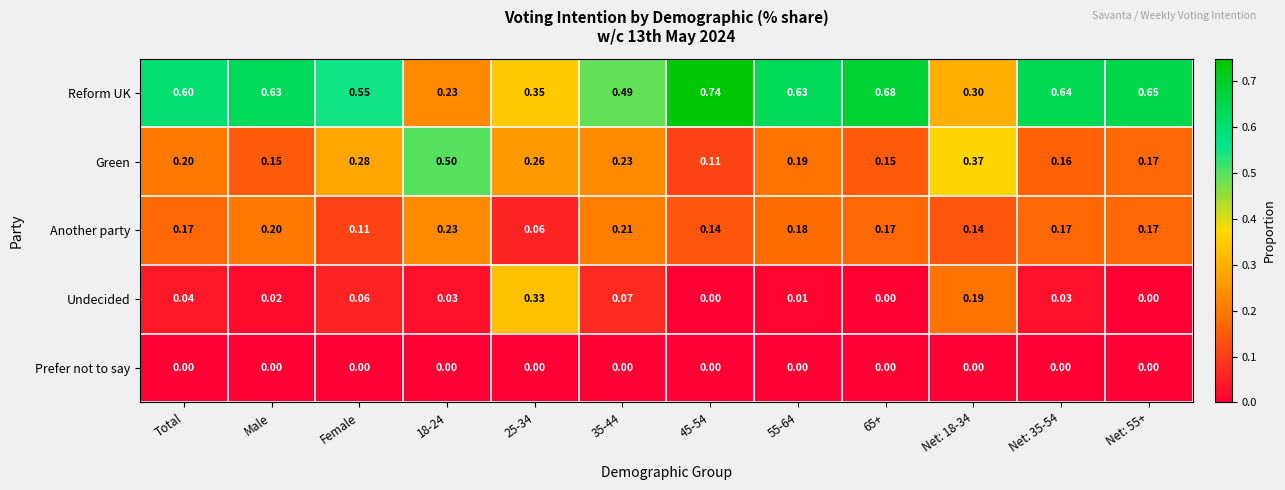

At how many categories does at least one series exceed 0?

12